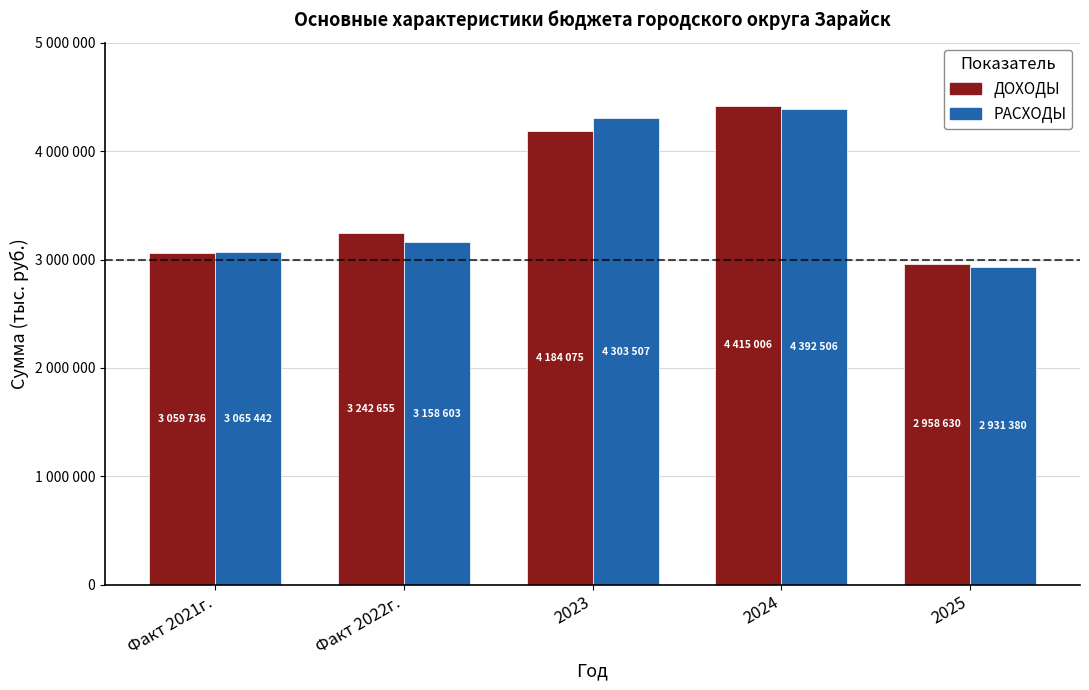

What is the smallest value displayed?

2931380